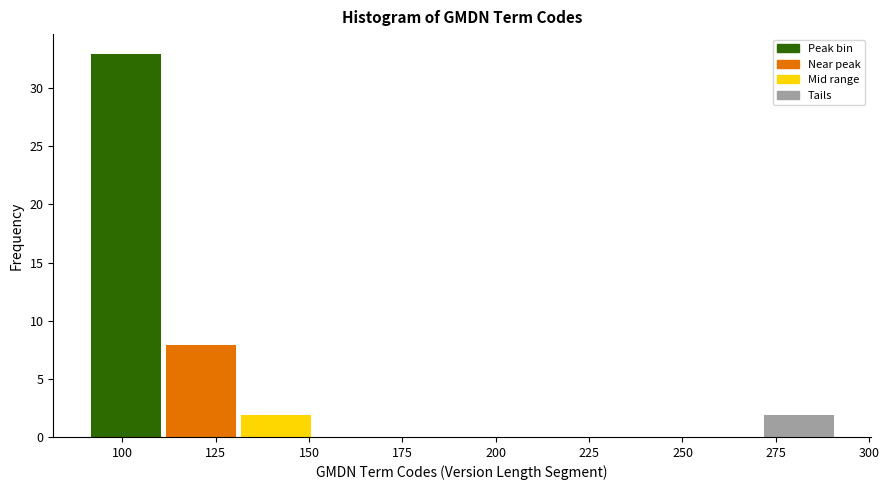

Reading left to right, list every bar in this chart as the range it spans on the x-axis followed by its height. Neither the bar edges nor the heights are printed on the chart, so give them approximately, as read against the axes.

91 to 111: 33
111 to 131: 8
131 to 151: 2
151 to 171: 0
171 to 191: 0
191 to 211: 0
211 to 231: 0
231 to 251: 0
251 to 271: 0
271 to 291: 2